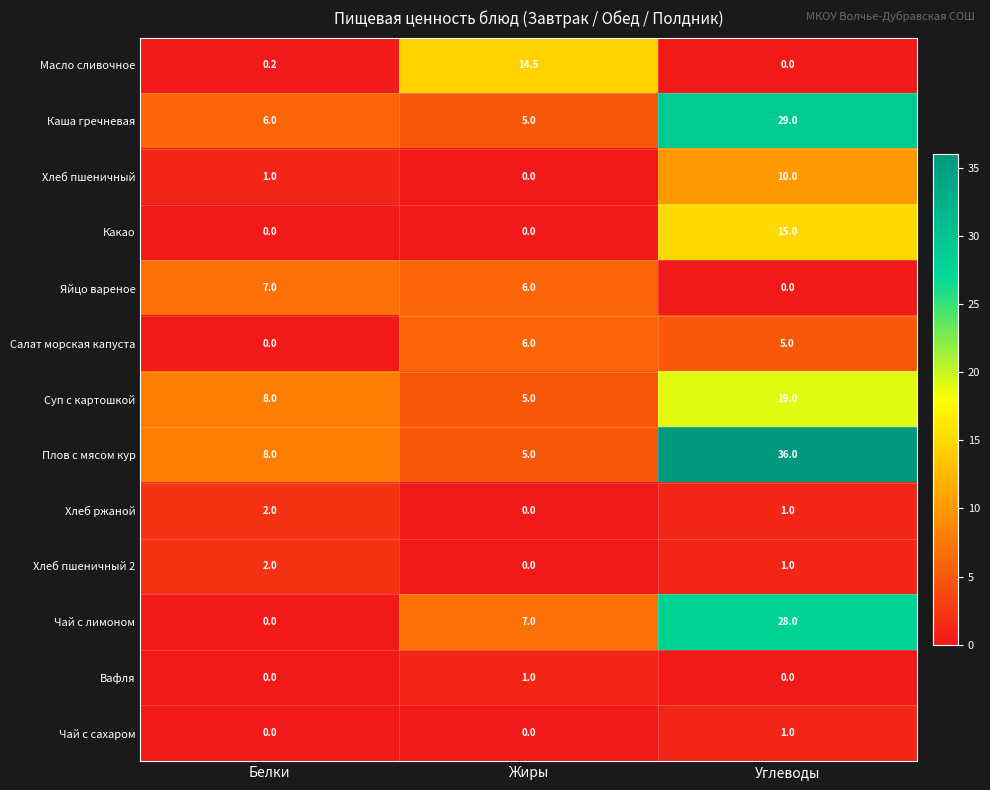

What is the average value of the Хлеб ржаной series?

1.0